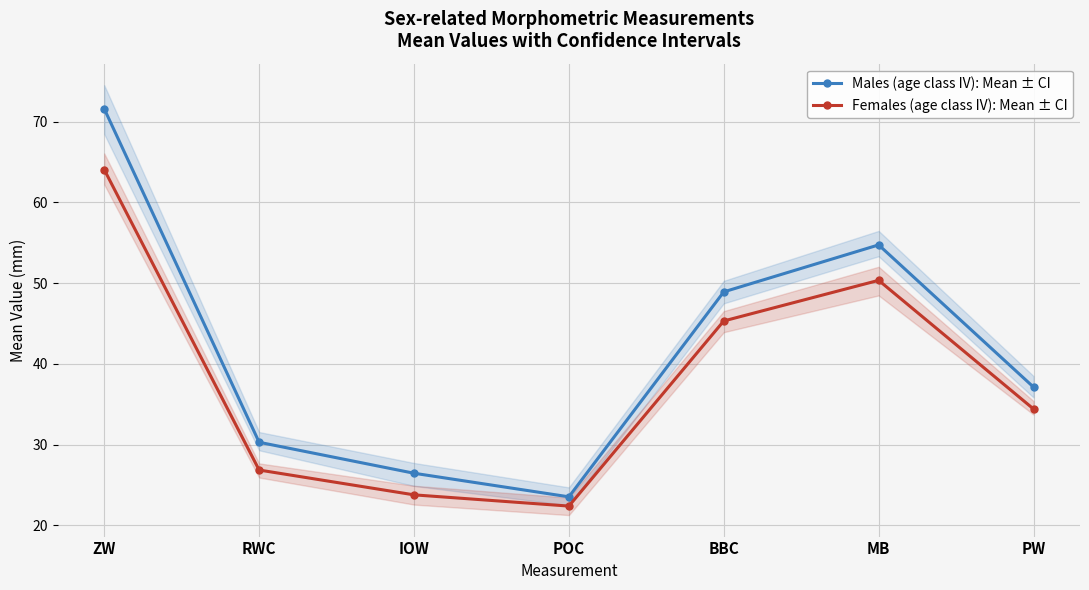

Which series changed the most between ZW and BBC?

Males (age class IV): Mean ± CI